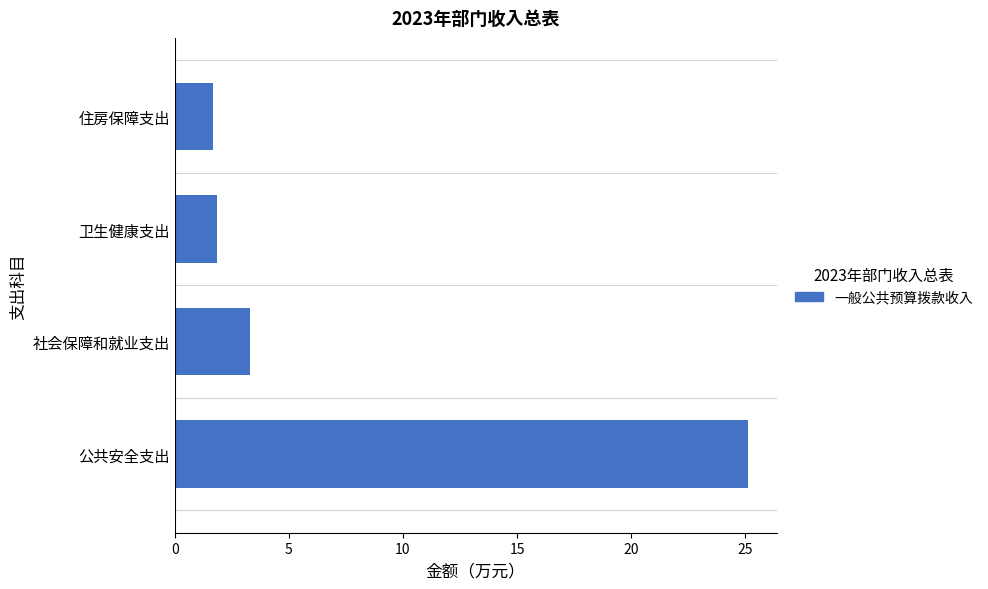

True or false: the data shows 5.6 at 社会保障和就业支出.

False